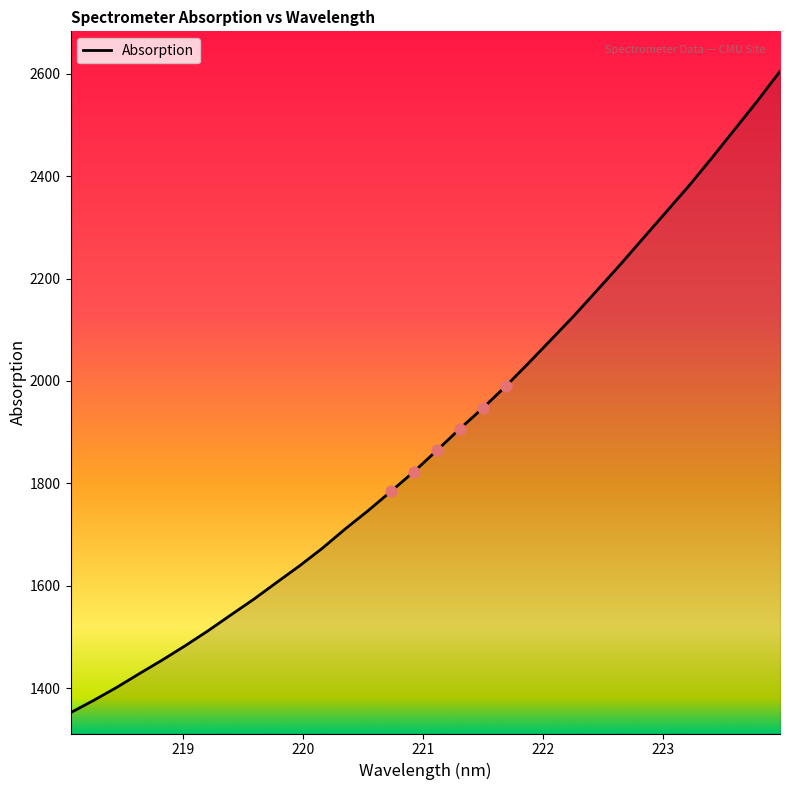

What is the difference between the maximum and minimum values?

1253.1